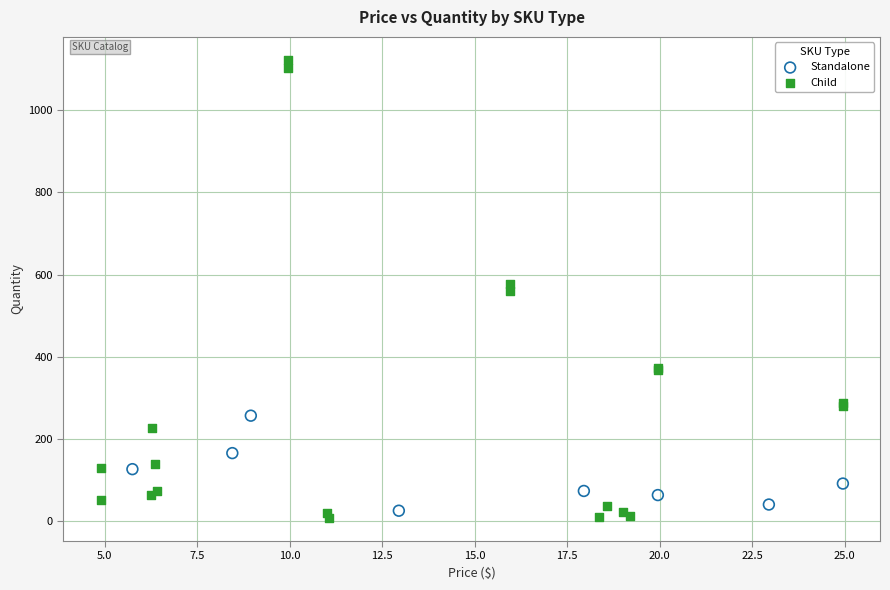

Which series contains the highest Y value?

Child